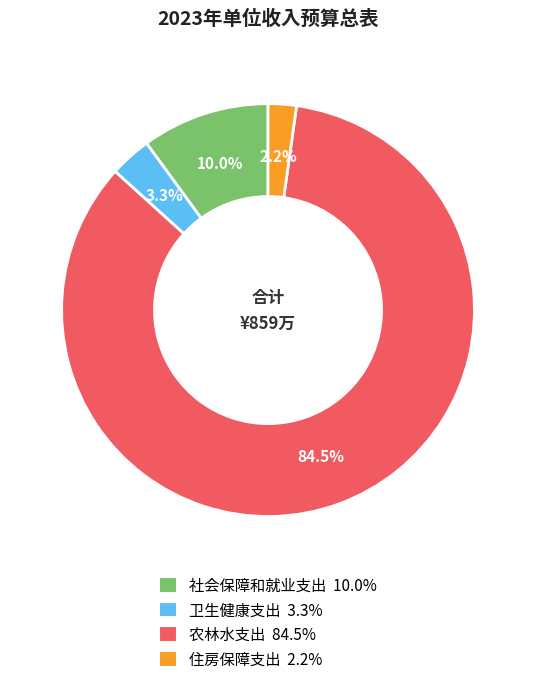

What is the largest slice in the pie chart?

农林水支出